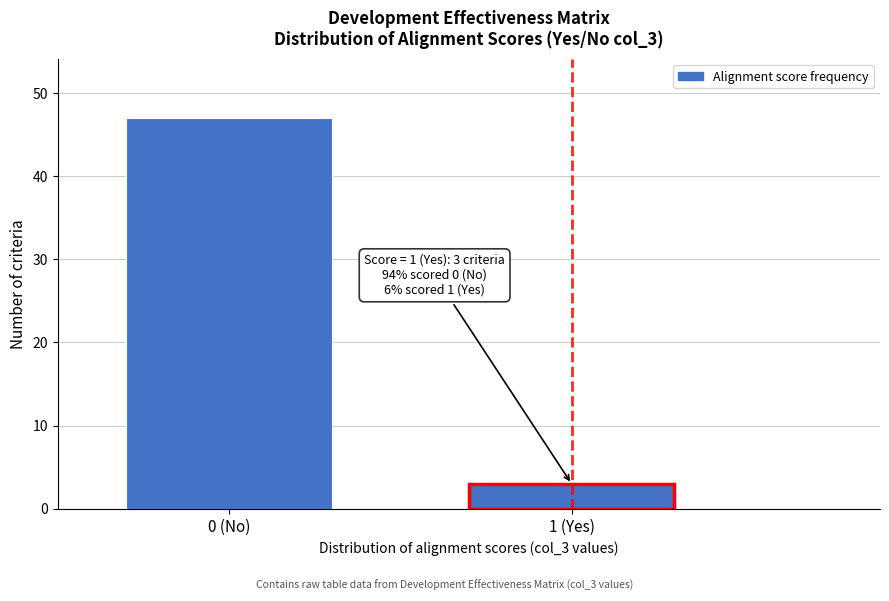

Reading left to right, transcribe all the data shown in this chart.

47	3